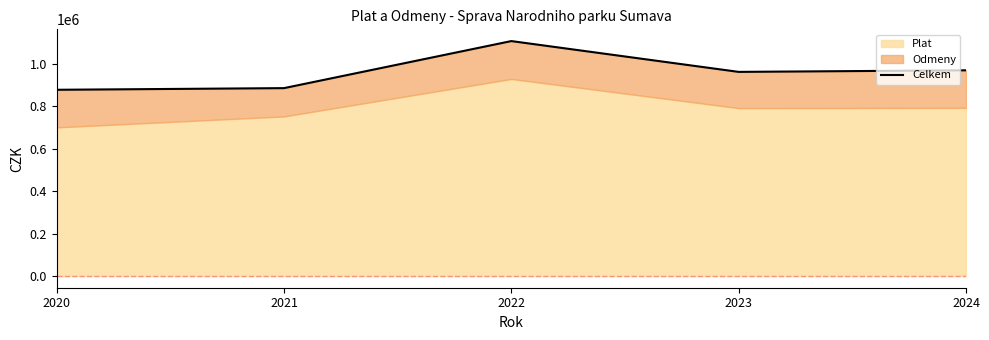

True or false: the data shows 970601.8 at 2024.

True